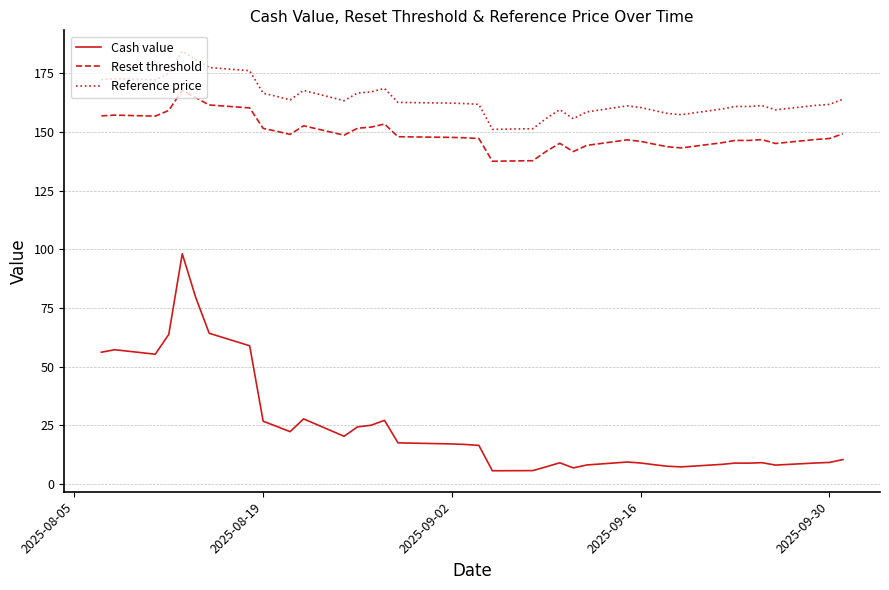

True or false: Reference price and Cash value intersect in this chart.

False